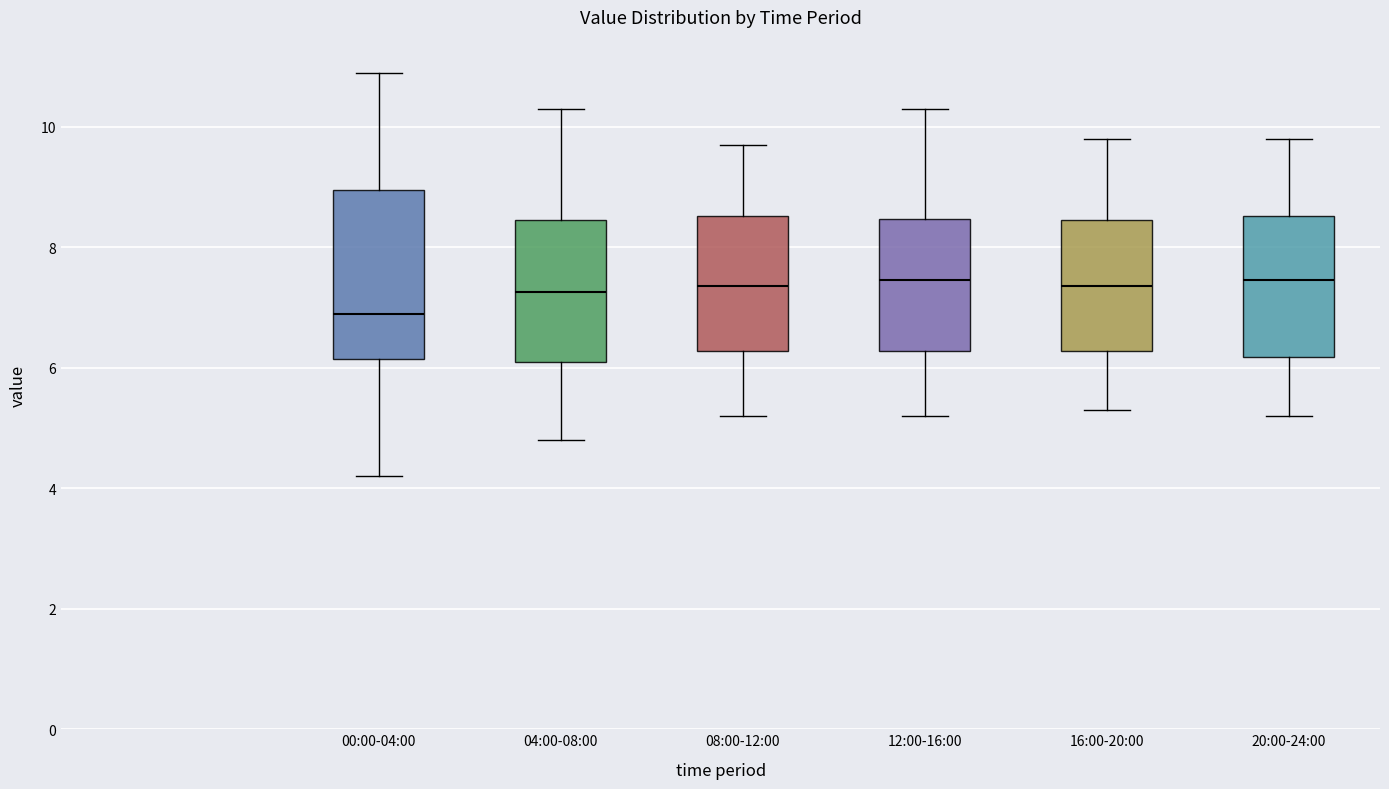

Which box is the tallest, from its lower edge to its upper edge?

00:00-04:00